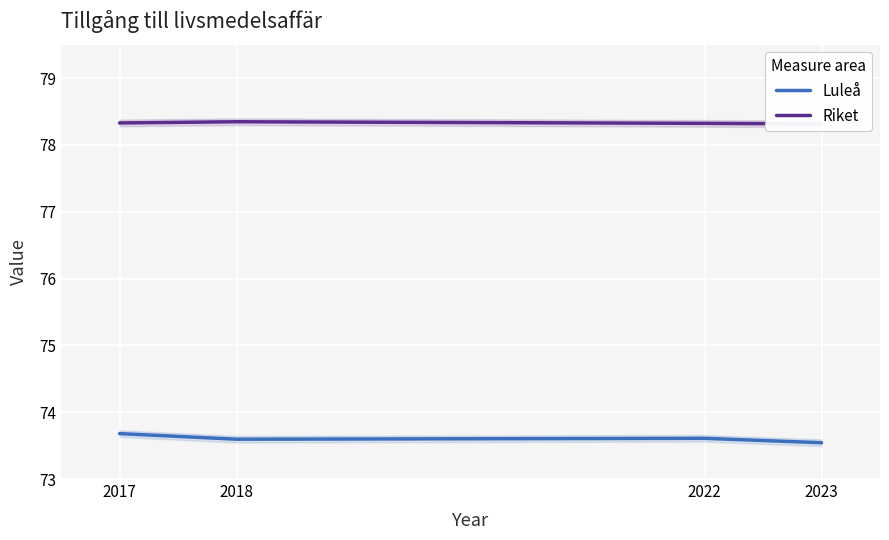

At which category is the sum across all series the highest?

2017